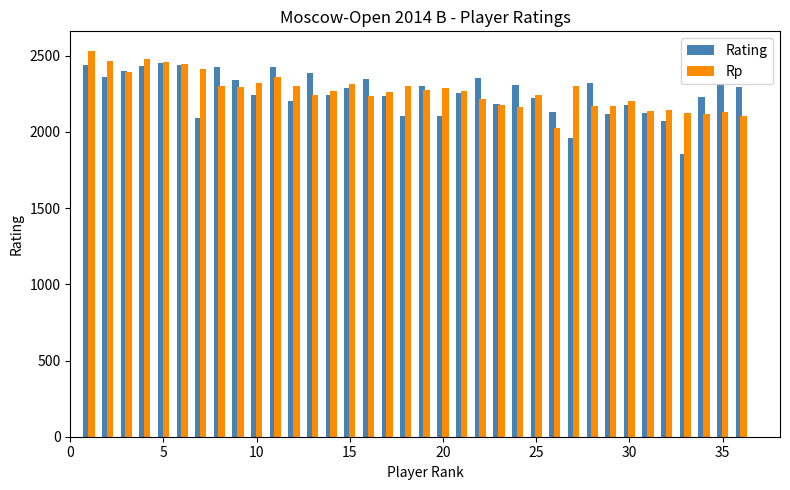

What is the difference between the second highest and second lowest values in the Rp series?

374